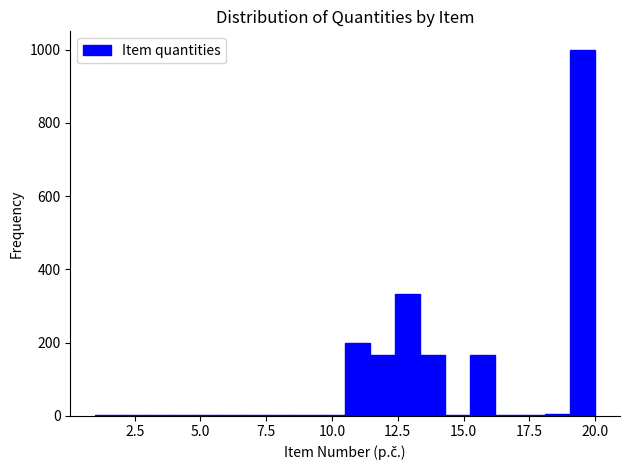

Read against the x-axis, roughly where is the centre of the tallest bar?

19.5